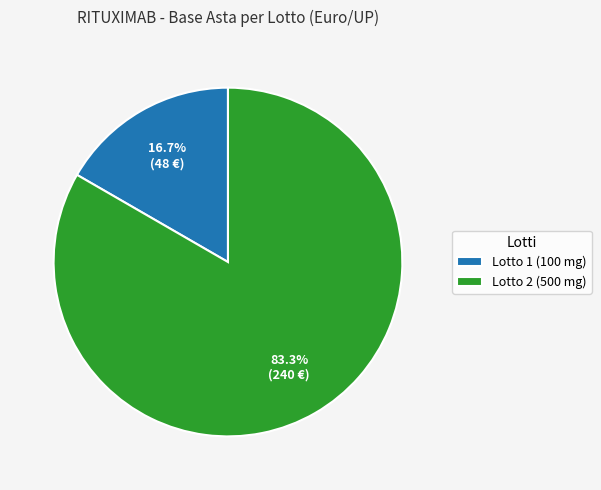

Which has a higher value, Lotto 1 (100 mg) or Lotto 2 (500 mg)?

Lotto 2 (500 mg)